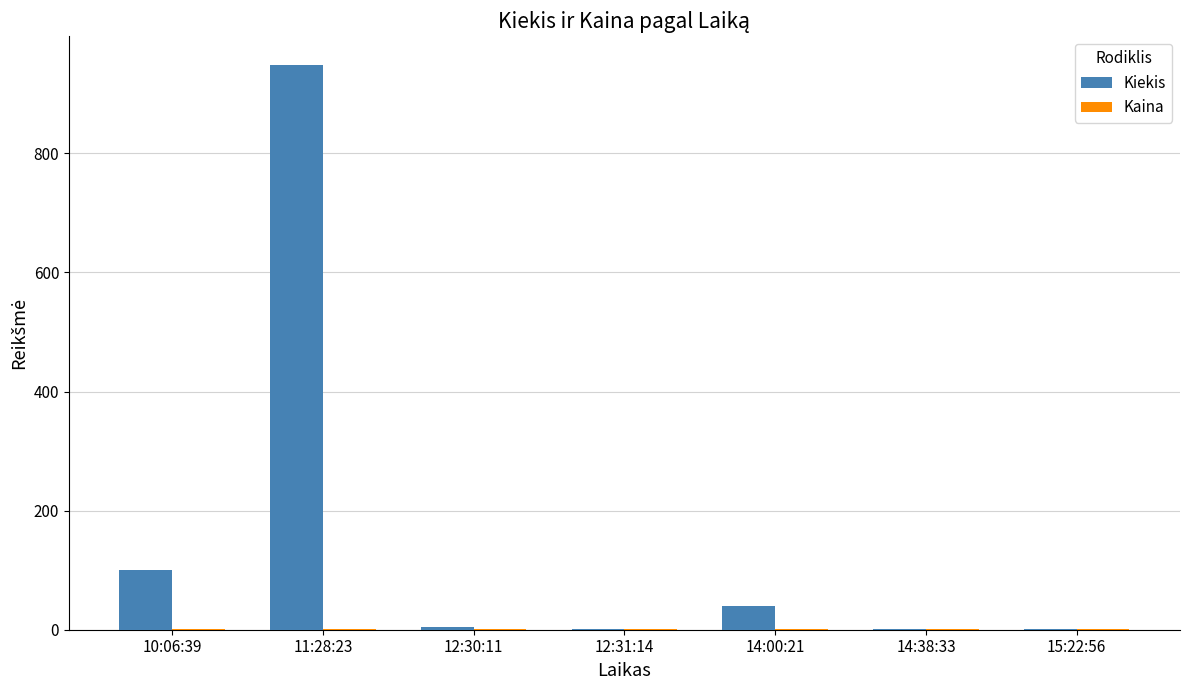

Which series has the largest total across all categories?

Kiekis